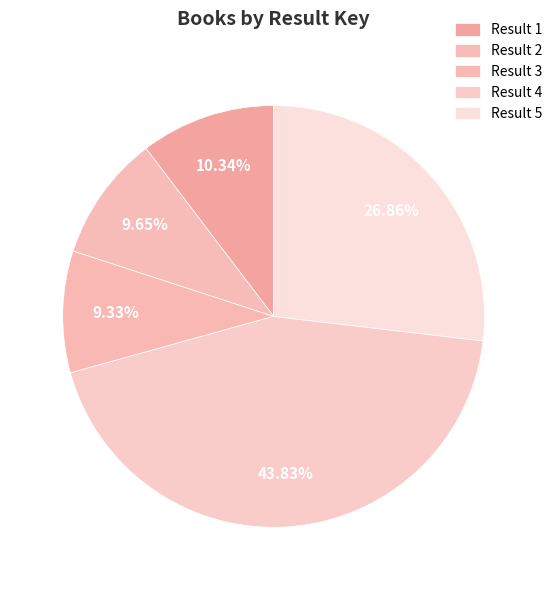

Which category has the biggest portion of the pie?

Result 4